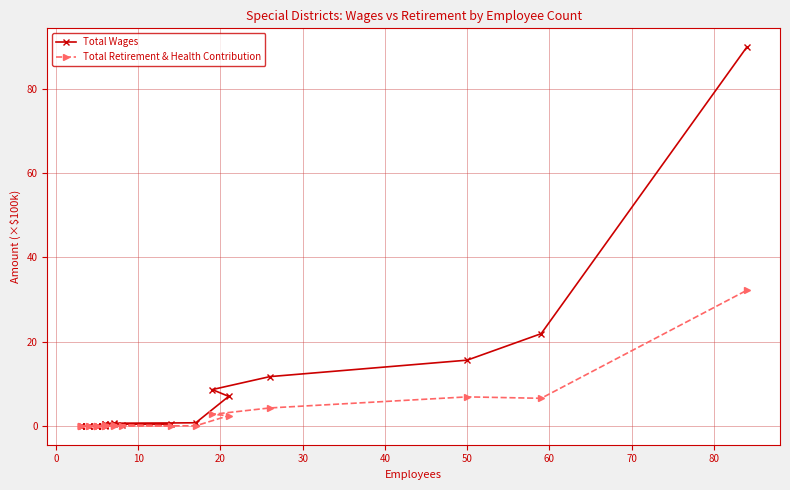

True or false: Total Retirement & Health Contribution and Total Wages cross at least once.

False